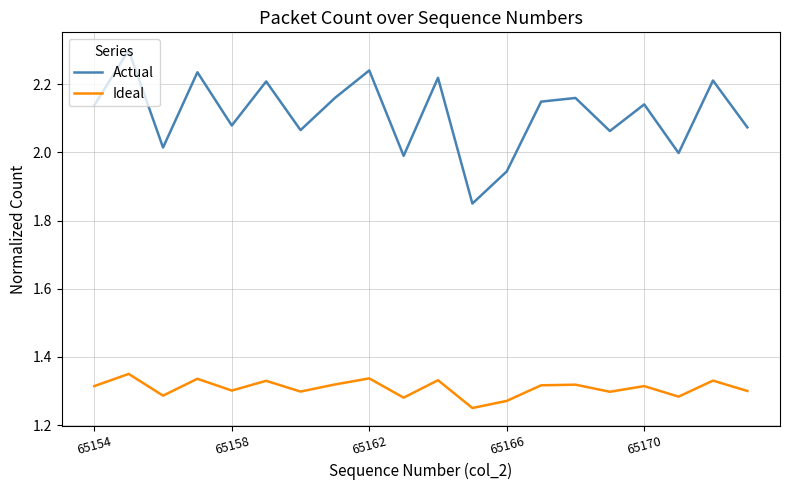

What is the greatest value displayed?

2.3